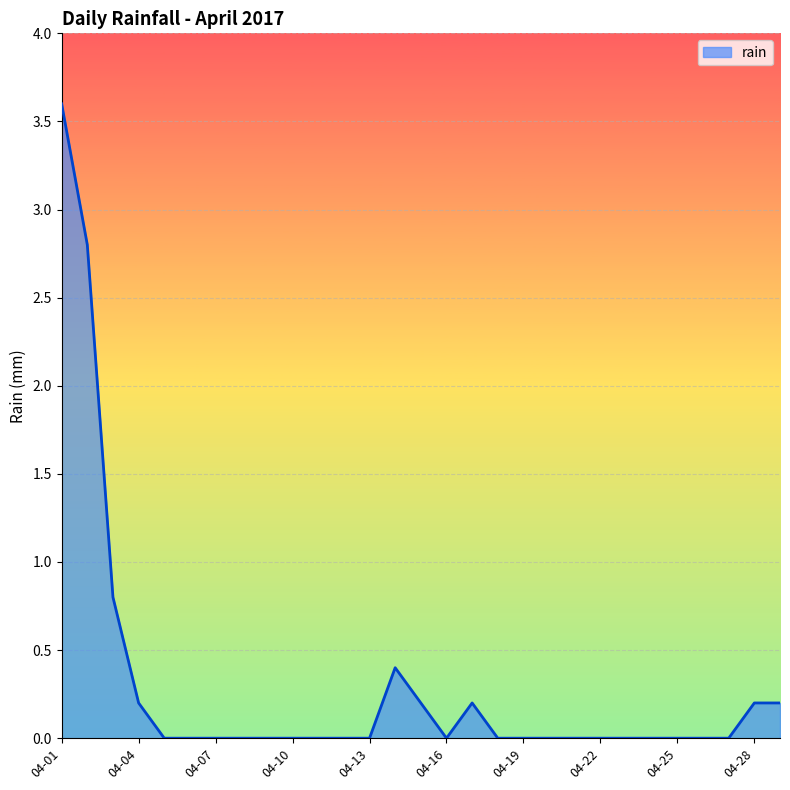

What is the average value?

0.3